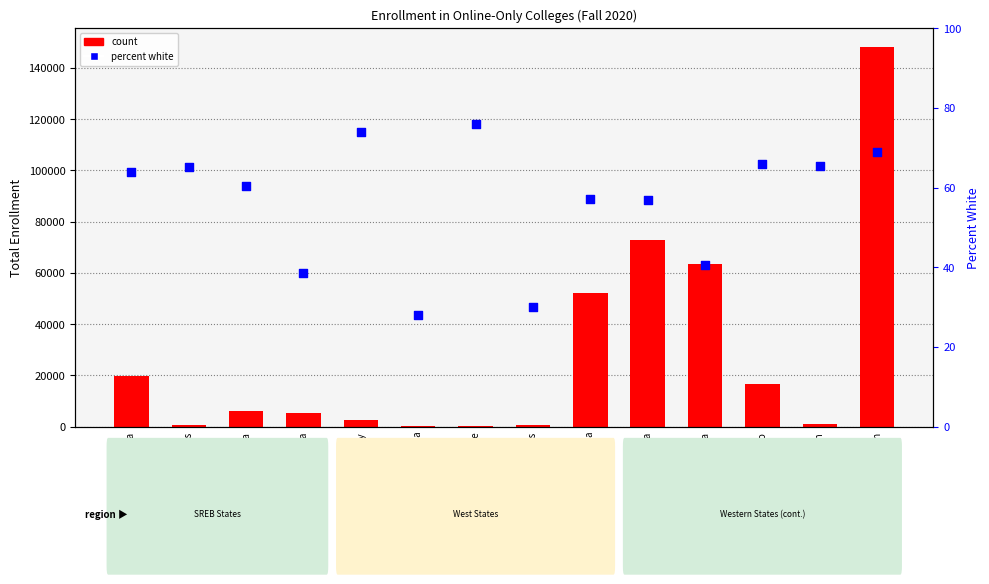

At which category is the sum across all series the highest?

Utah